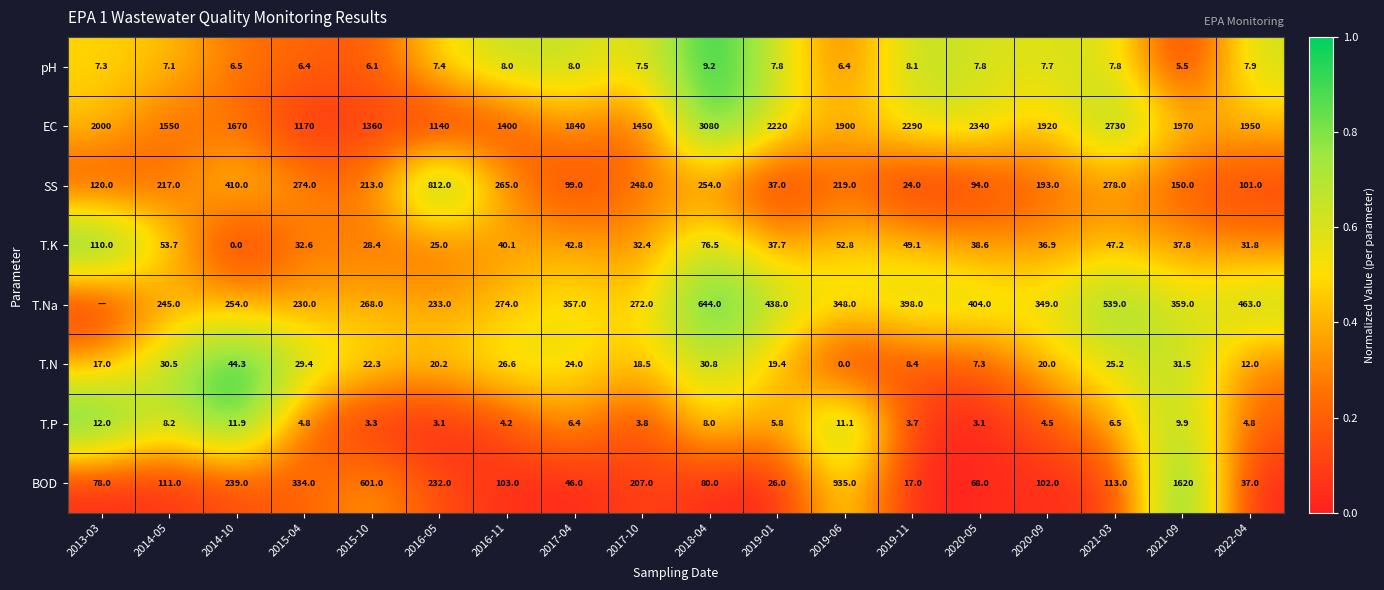

What is the lowest value of the T.P series?

3.1